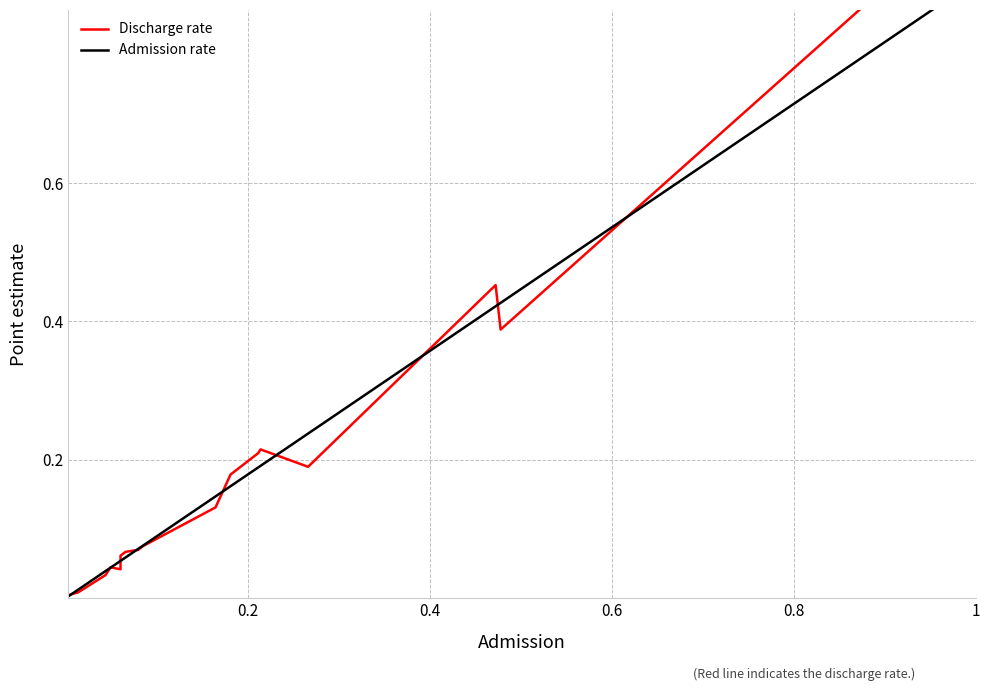

At 0.4, list the series in order from largest to smallest.

Admission rate, Discharge rate